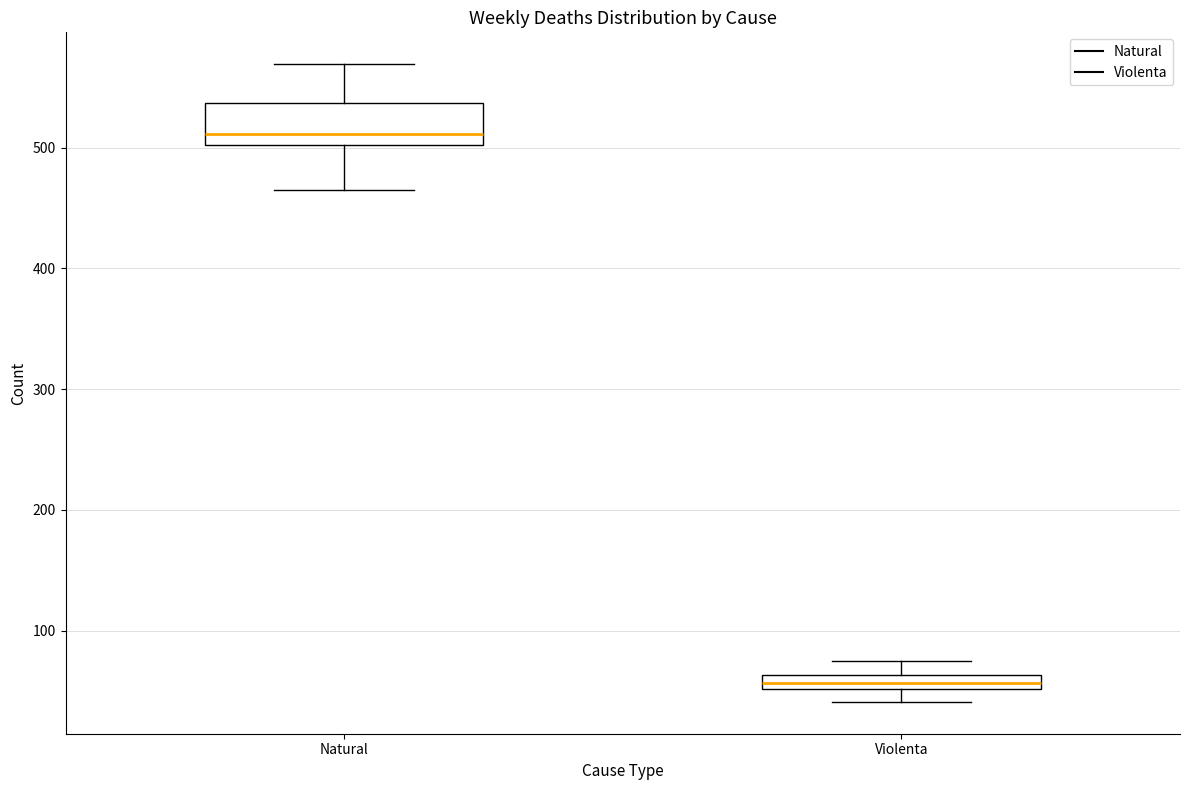

Comparing the boxes themselves (not the whiskers), which one is the tallest?

Natural